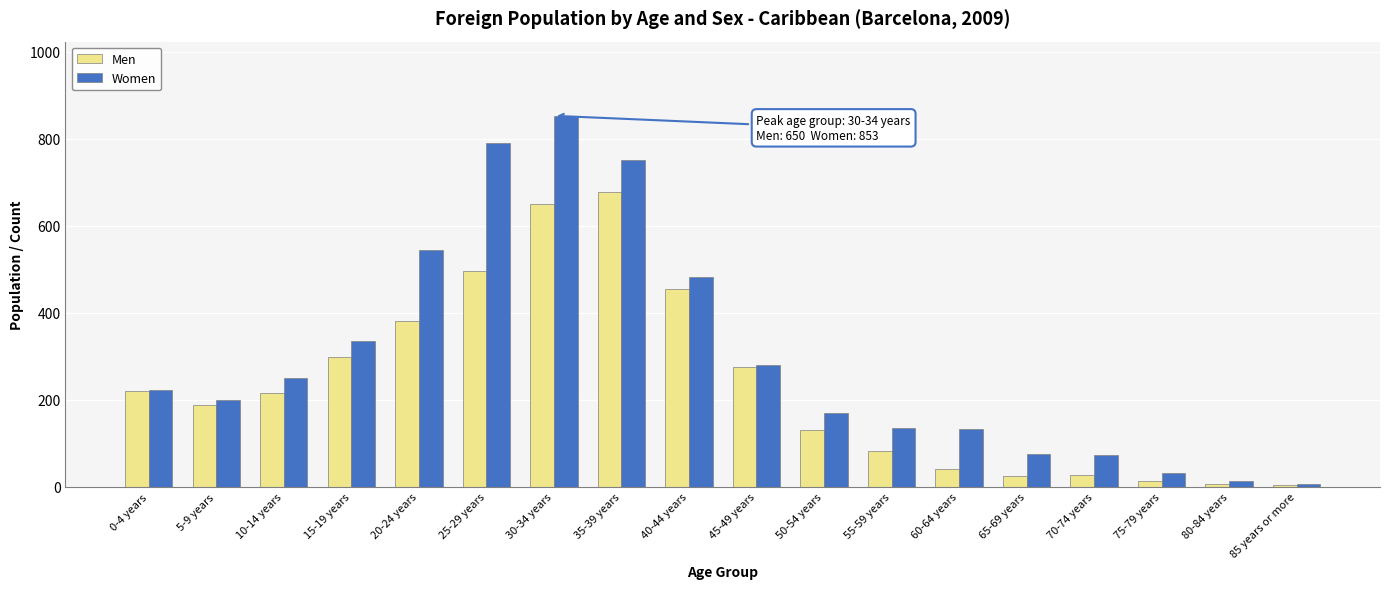

What are all the series names shown in the legend?

Men, Women